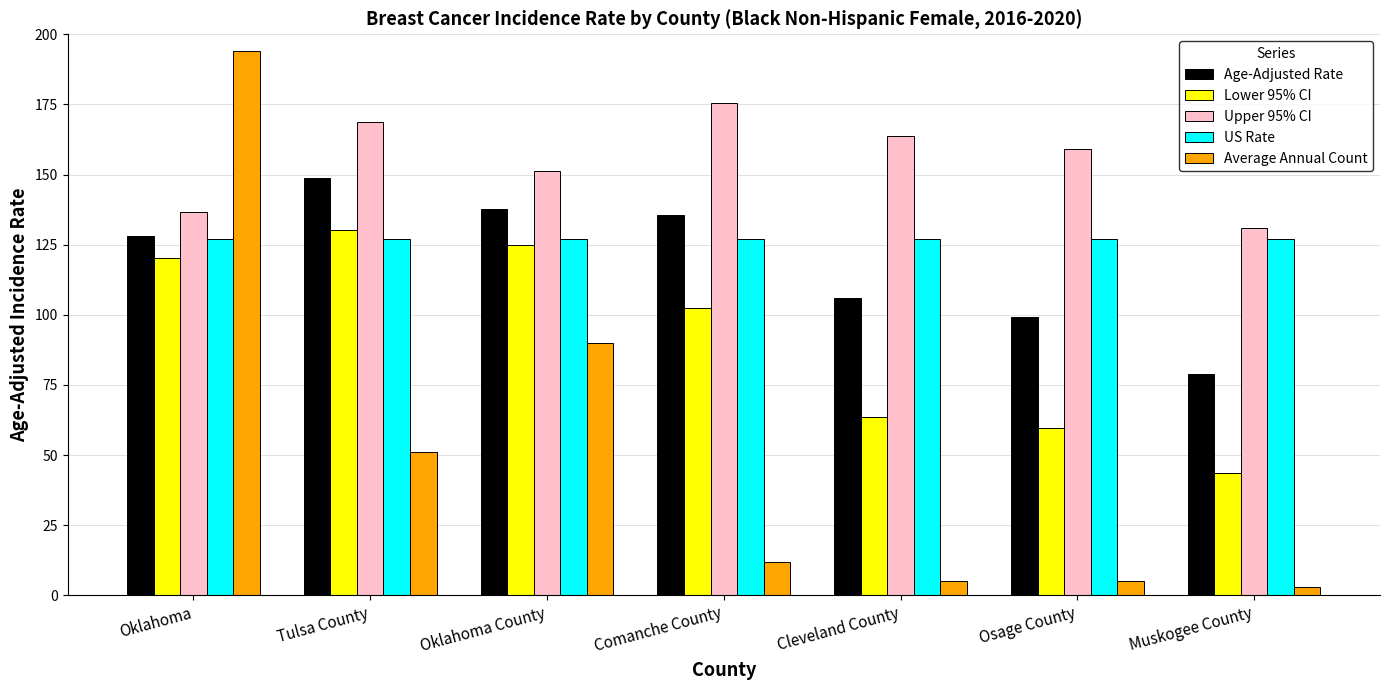

At how many categories does at least one series exceed 109?

7